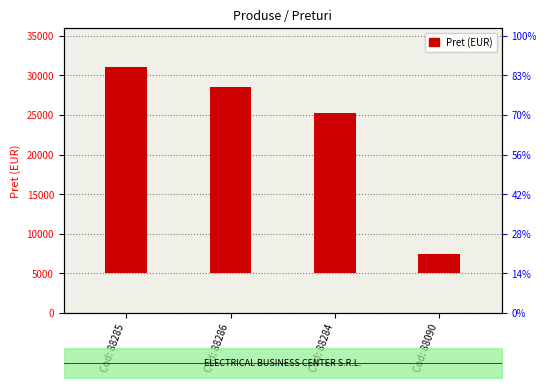

What is the sum of all values?

72325